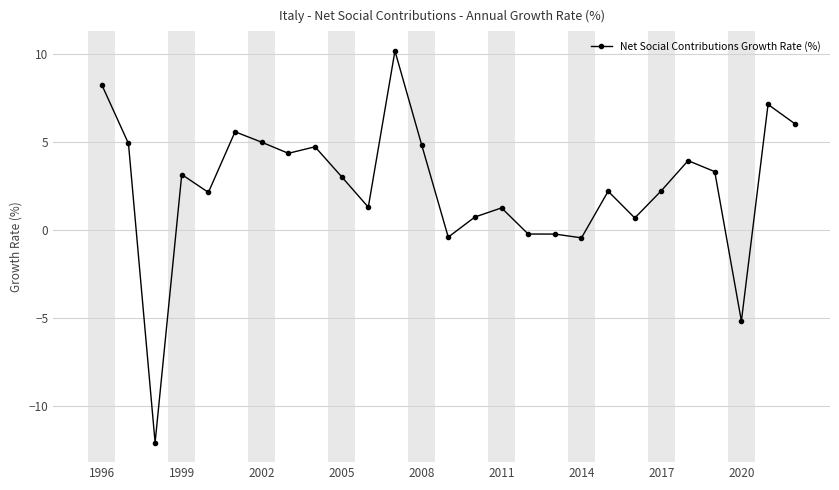

What is the minimum value shown in the chart?

-12.1